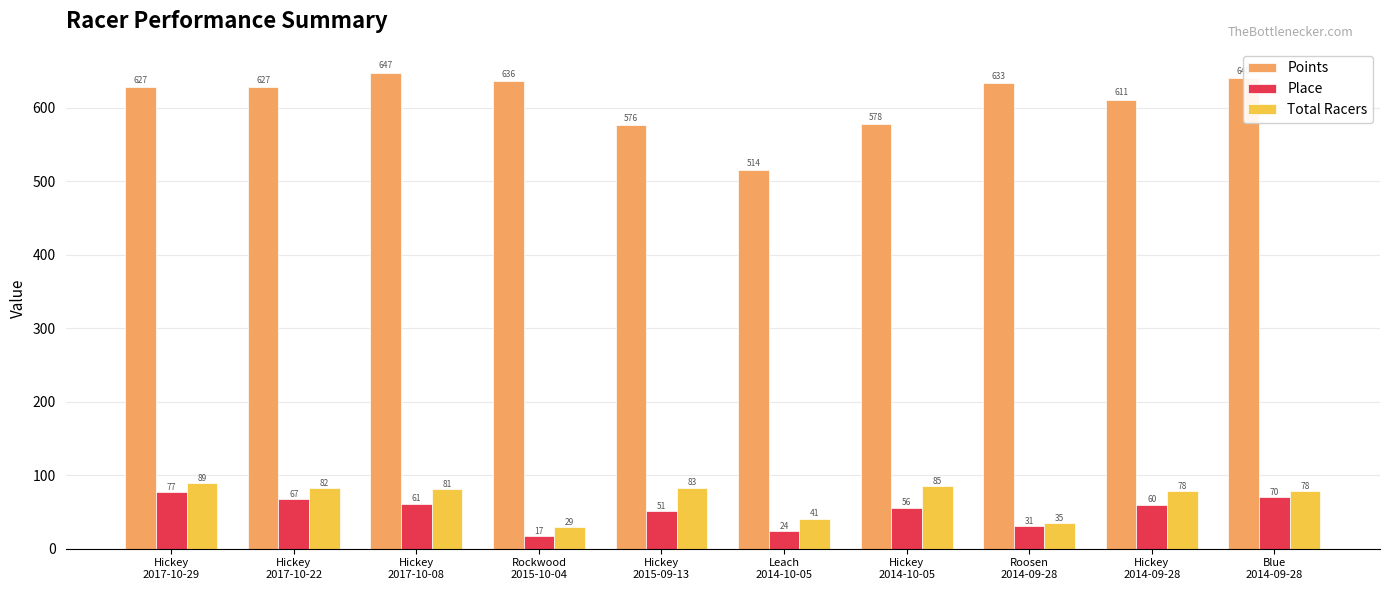

What is the sum of all Place values?

514.0